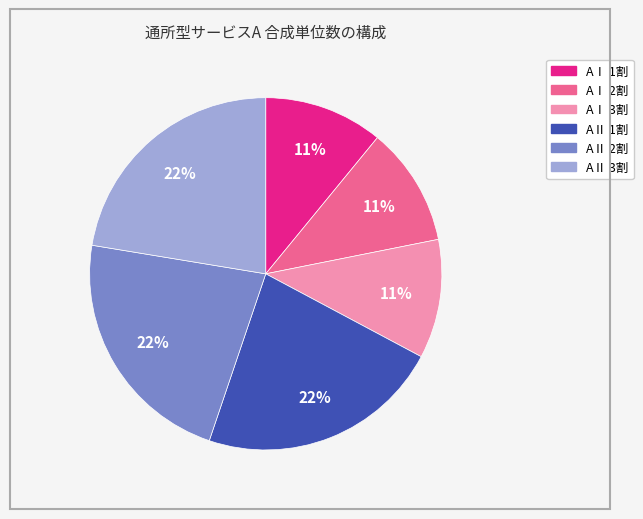

To the nearest percent, what is the average slice percentage?

17%